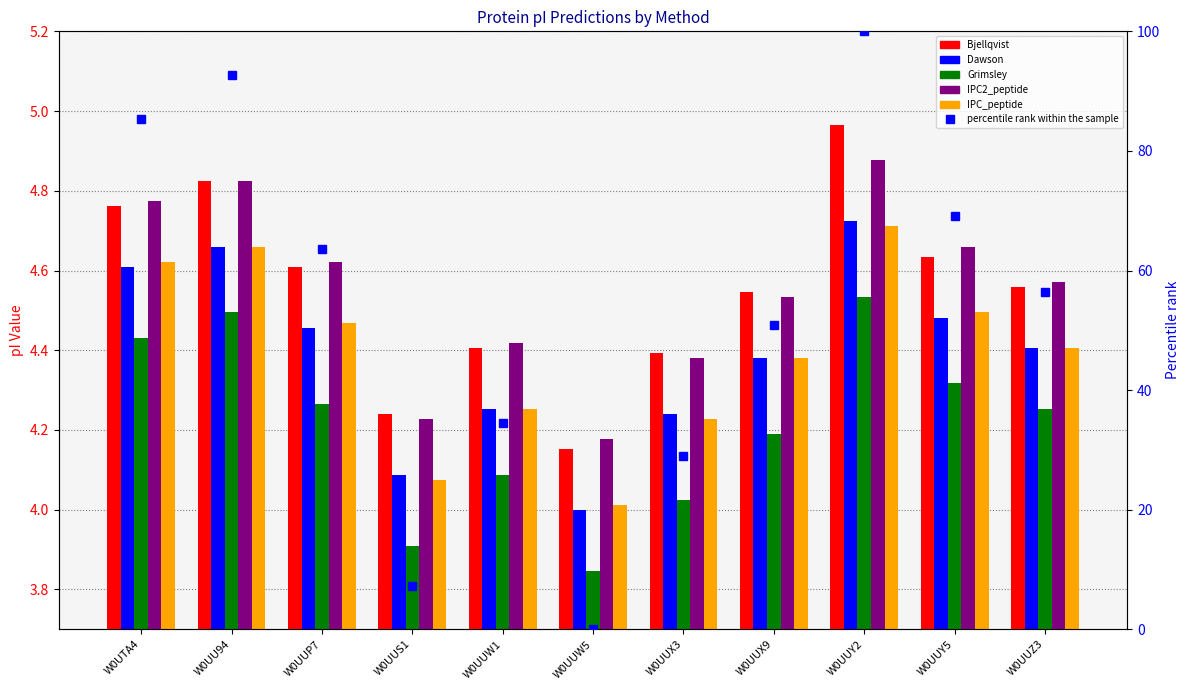

Reading right to left, list all the values displayed in this chart.

Bjellqvist: W0UUZ3=4.6	W0UUY5=4.6	W0UUY2=5.0	W0UUX9=4.5	W0UUX3=4.4	W0UUW5=4.2	W0UUW1=4.4	W0UUS1=4.2	W0UUP7=4.6	W0UU94=4.8	W0UTA4=4.8
Dawson: W0UUZ3=4.4	W0UUY5=4.5	W0UUY2=4.7	W0UUX9=4.4	W0UUX3=4.2	W0UUW5=4.0	W0UUW1=4.3	W0UUS1=4.1	W0UUP7=4.5	W0UU94=4.7	W0UTA4=4.6
Grimsley: W0UUZ3=4.3	W0UUY5=4.3	W0UUY2=4.5	W0UUX9=4.2	W0UUX3=4.0	W0UUW5=3.8	W0UUW1=4.1	W0UUS1=3.9	W0UUP7=4.3	W0UU94=4.5	W0UTA4=4.4
IPC2_peptide: W0UUZ3=4.6	W0UUY5=4.7	W0UUY2=4.9	W0UUX9=4.5	W0UUX3=4.4	W0UUW5=4.2	W0UUW1=4.4	W0UUS1=4.2	W0UUP7=4.6	W0UU94=4.8	W0UTA4=4.8
IPC_peptide: W0UUZ3=4.4	W0UUY5=4.5	W0UUY2=4.7	W0UUX9=4.4	W0UUX3=4.2	W0UUW5=4.0	W0UUW1=4.3	W0UUS1=4.1	W0UUP7=4.5	W0UU94=4.7	W0UTA4=4.6
percentile rank within the sample: W0UUZ3=56.4	W0UUY5=69.1	W0UUY2=100.0	W0UUX9=50.9	W0UUX3=29.0	W0UUW5=0.0	W0UUW1=34.5	W0UUS1=7.3	W0UUP7=63.7	W0UU94=92.7	W0UTA4=85.4